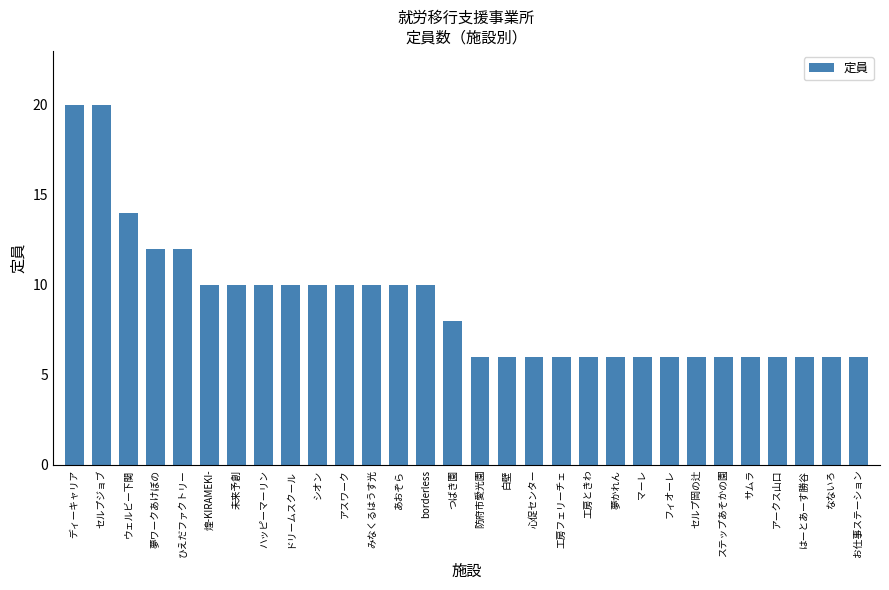

Approximately how many times larger is the value at ウェルビー下関 compared to フィオーレ?

2.3